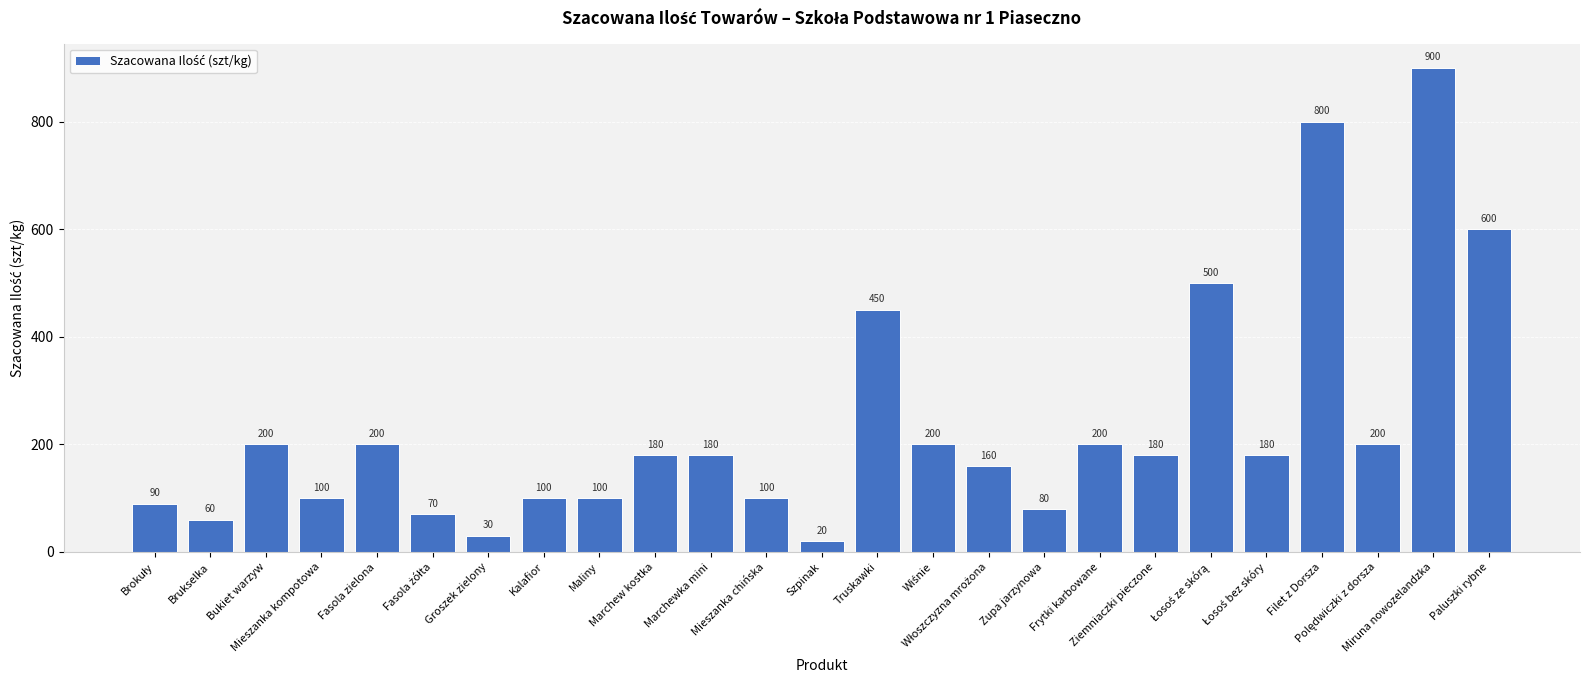

What is the value of the 22nd bar from the left?

800